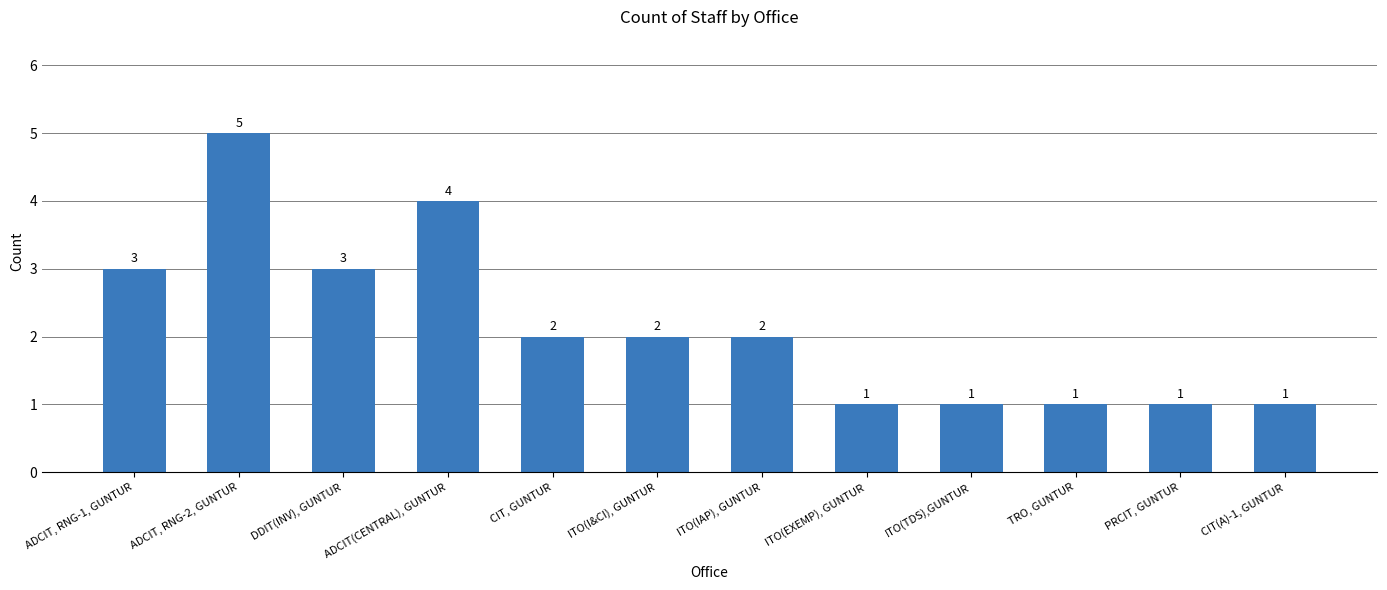

What is the ratio of the value at ITO(TDS),GUNTUR to the value at ADCIT, RNG-2, GUNTUR?

0.2